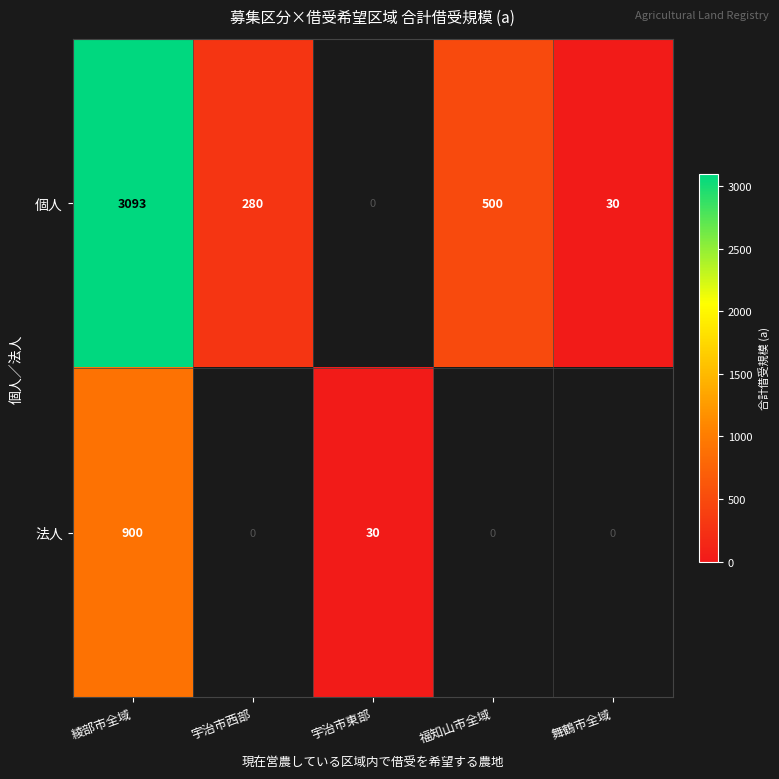

The value of 法人 at 綾部市全域 is 435. True or false?

False